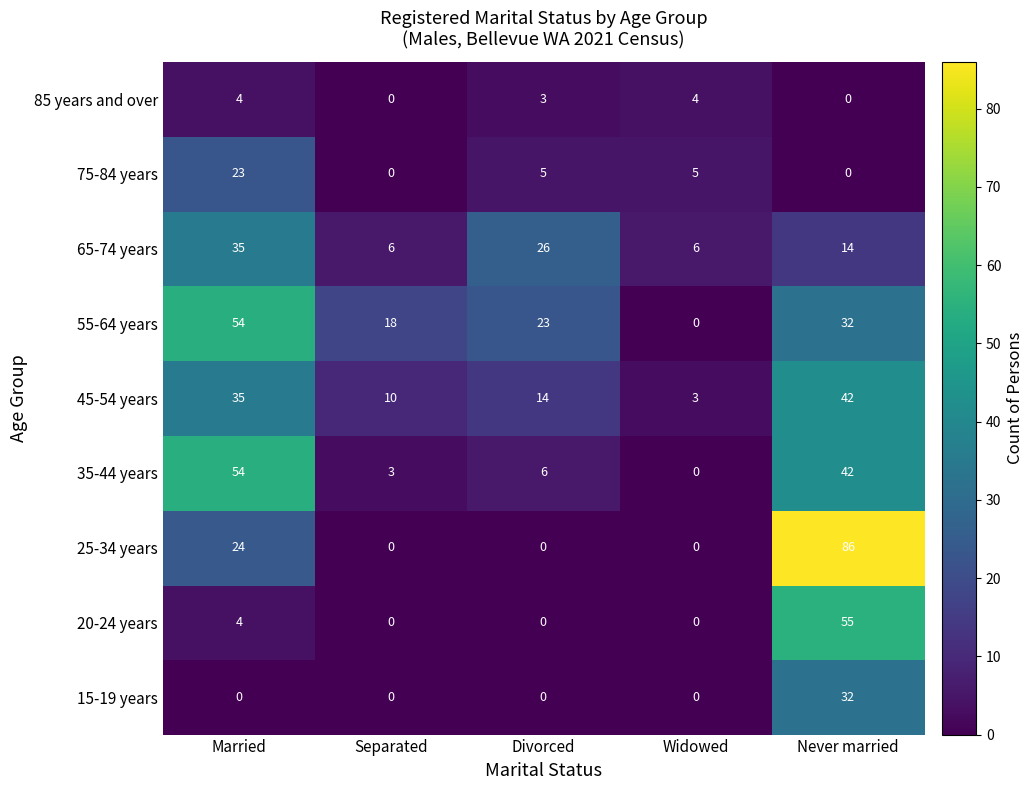

What is the difference between the 15-19 years values at Married and Never married?

32